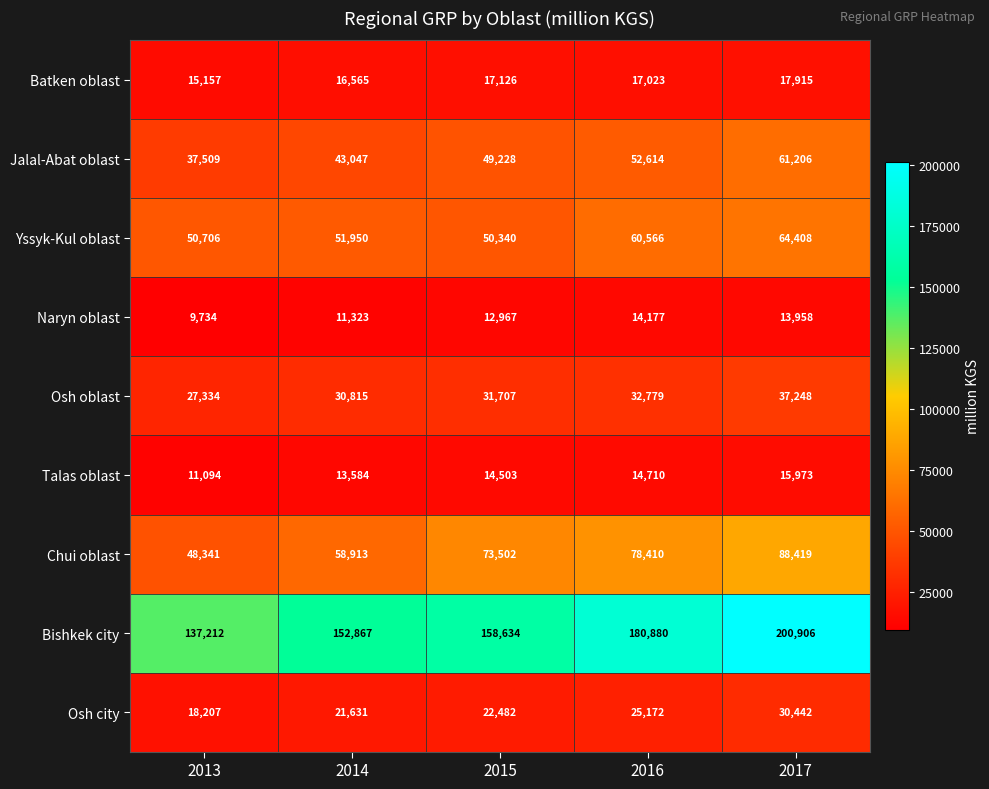

Which label corresponds to the largest value in the chart?

2017